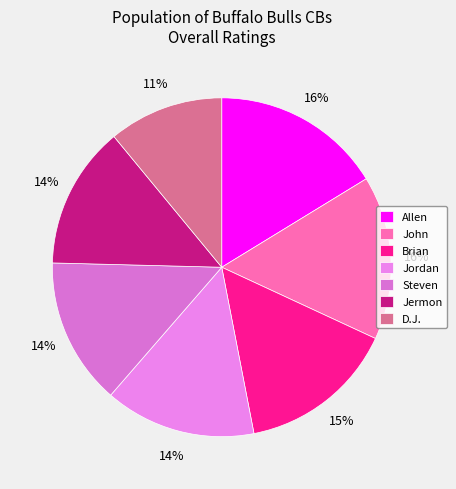

Which slice is the largest?

Allen